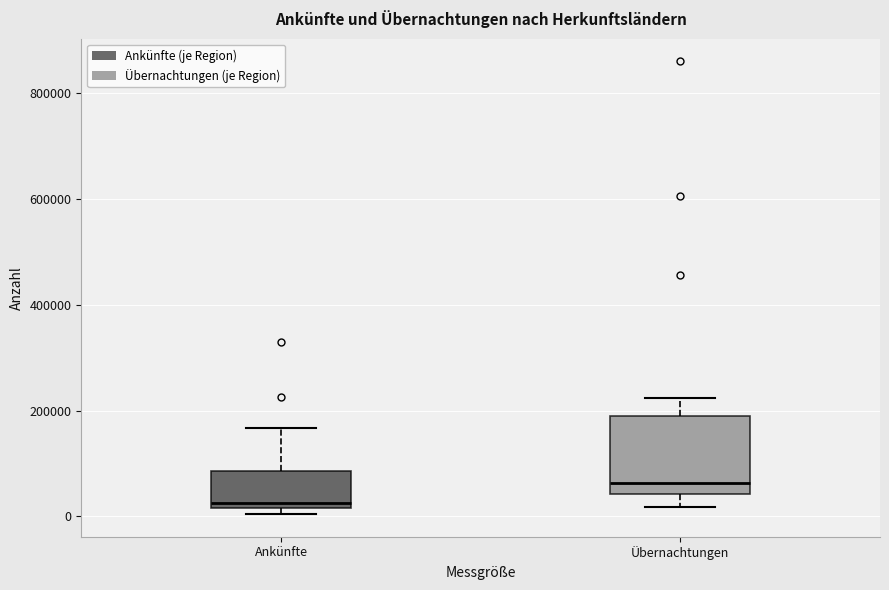

Reading left to right, read every box against the y-axis: the position of its median line, the range the box covers, and the ends of its whiskers. The values are not printed on the chart, so give them approximately, as read against the axis.

Ankünfte: median 20000 (just above the box's lower edge), box 20000 to 80000, whiskers 0 to 160000
Übernachtungen: median 60000, box 40000 to 200000, whiskers 20000 to 220000